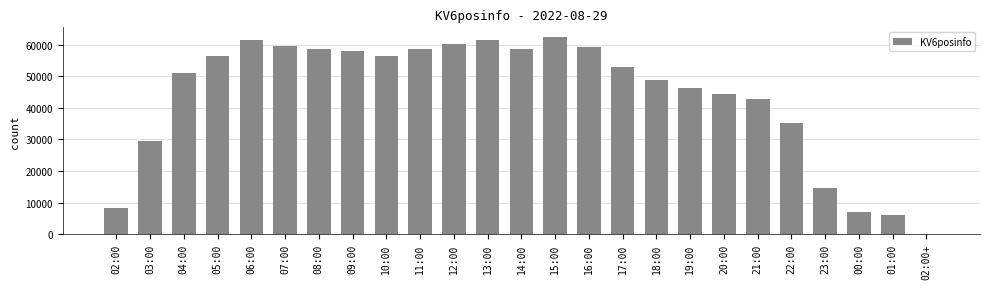

What is the change in value from 04:00 to 20:00?

-6547